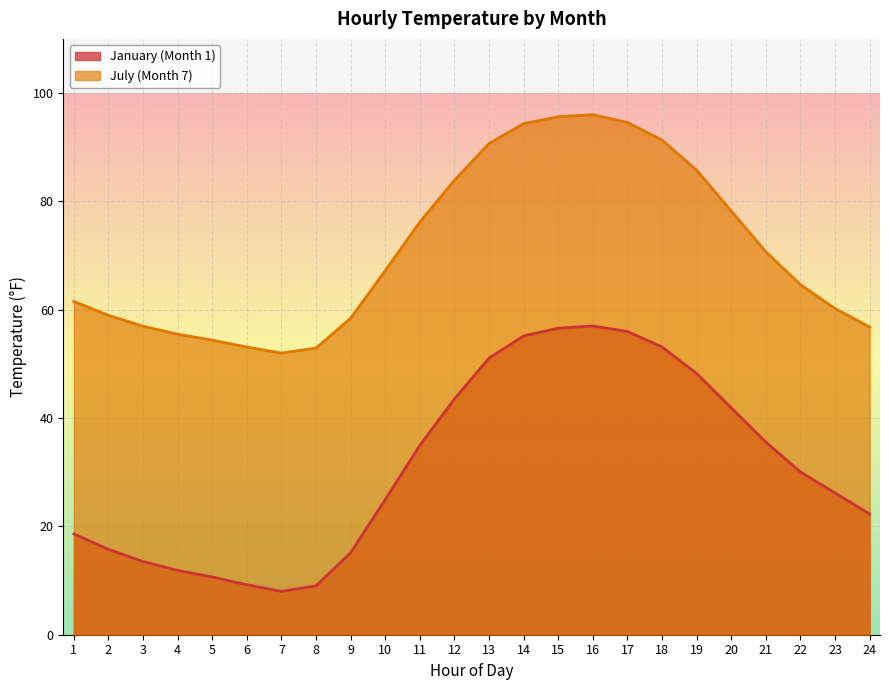

At 12, list the series in order from smallest to largest.

January (Month 1), July (Month 7)